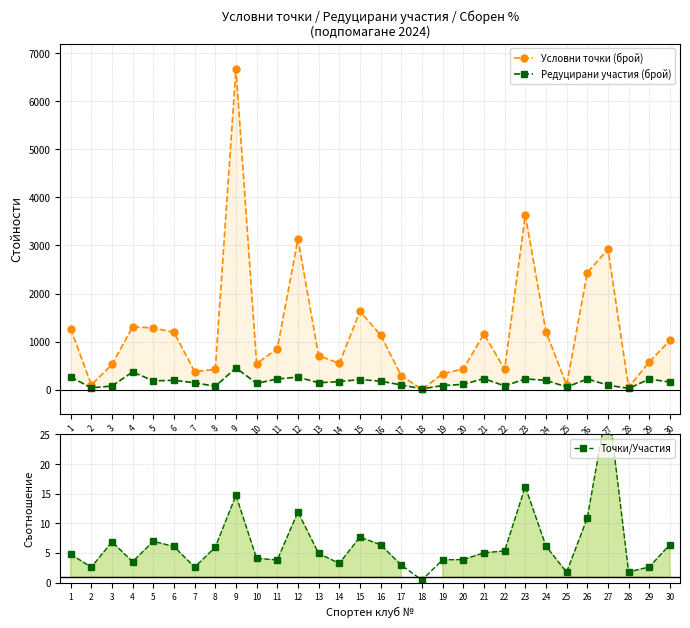

Where does the Условни точки (брой) series first go above 853?

1